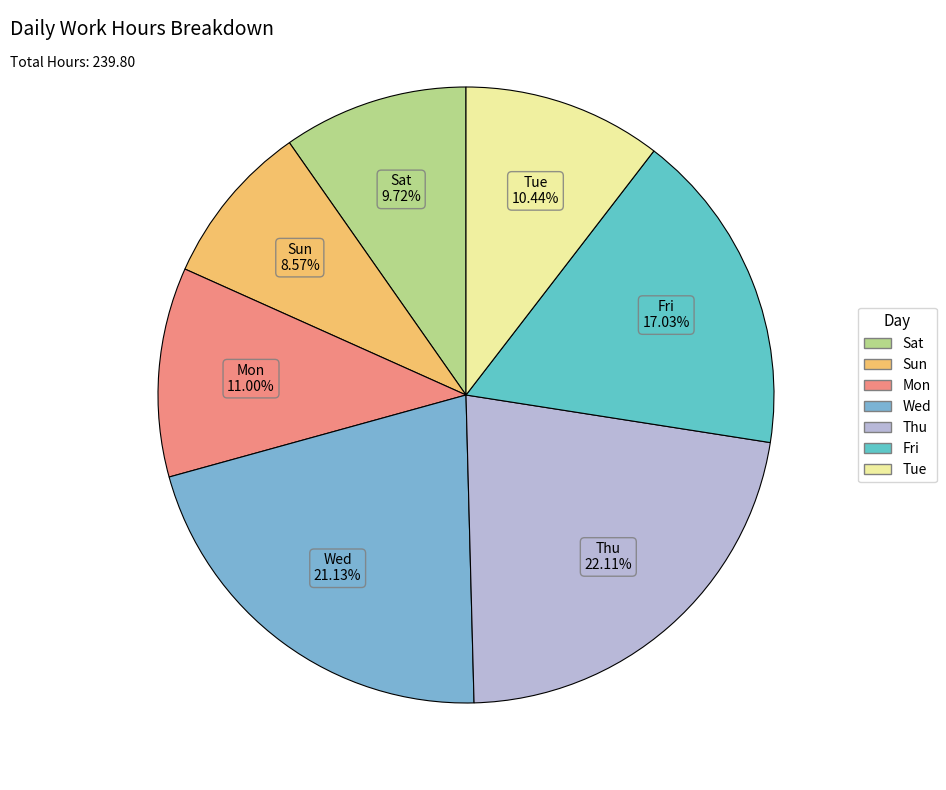

How many segments does this pie chart have?

7